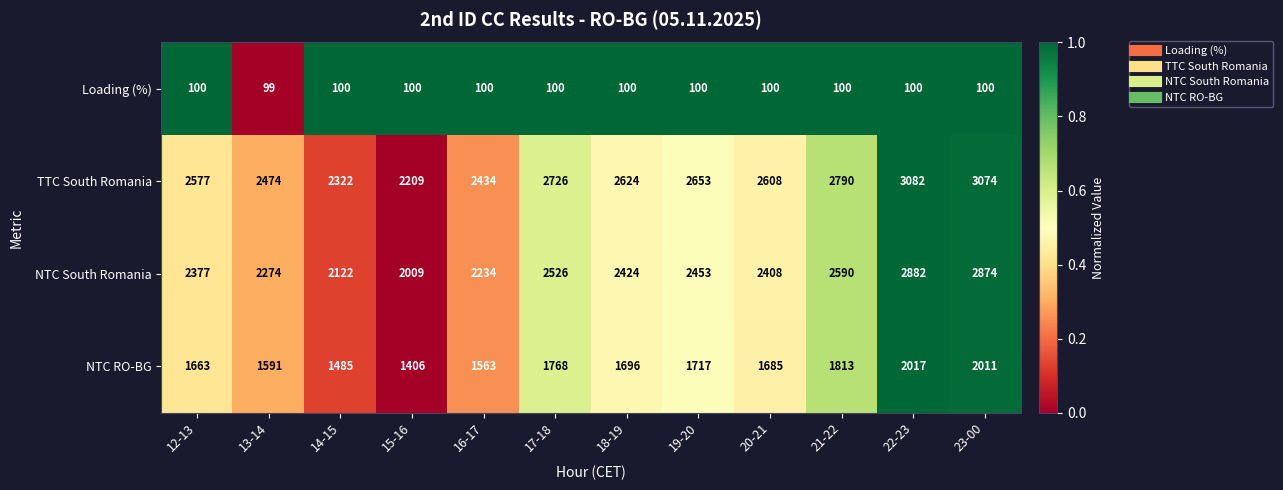

Read the Loading (%) value at 18-19.

100